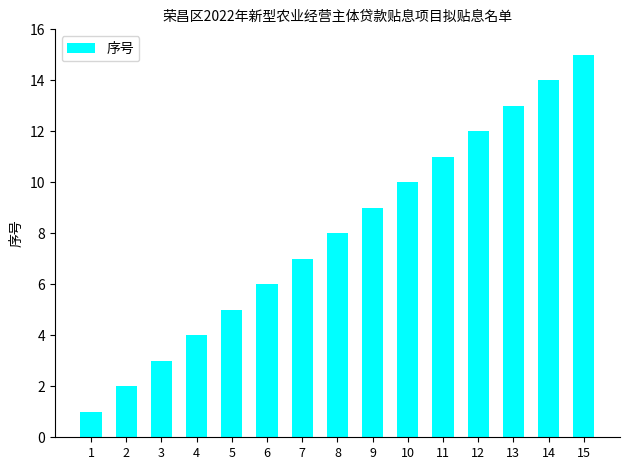

Reading left to right, transcribe all the data shown in this chart.

1	2	3	4	5	6	7	8	9	10	11	12	13	14	15